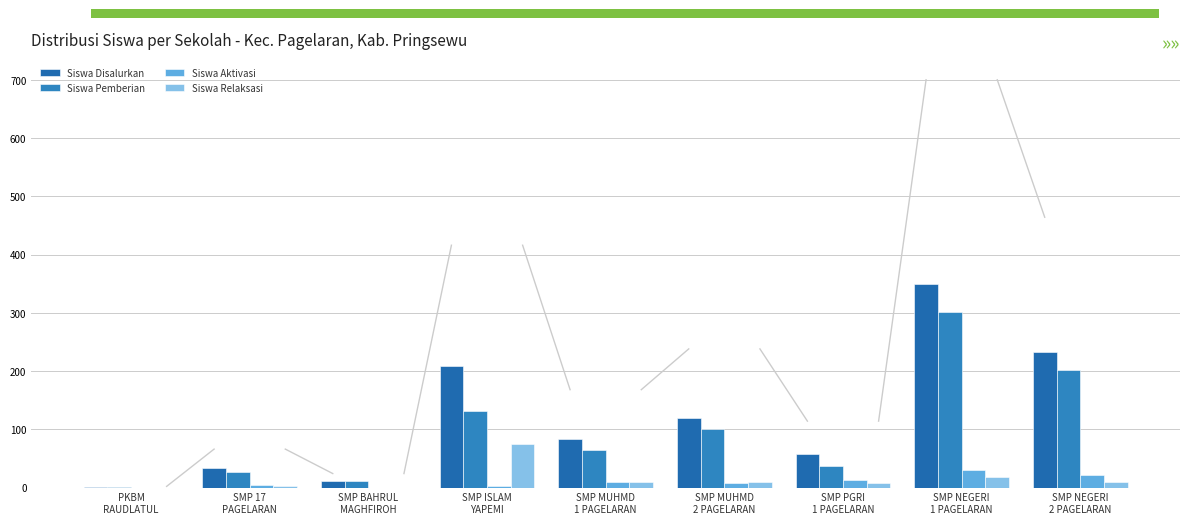

List the labels in order of Siswa Aktivasi value, largest first.

SMP NEGERI
1 PAGELARAN, SMP NEGERI
2 PAGELARAN, SMP PGRI
1 PAGELARAN, SMP MUHMD
1 PAGELARAN, SMP MUHMD
2 PAGELARAN, SMP 17
PAGELARAN, SMP ISLAM
YAPEMI, PKBM
RAUDLATUL, SMP BAHRUL
MAGHFIROH